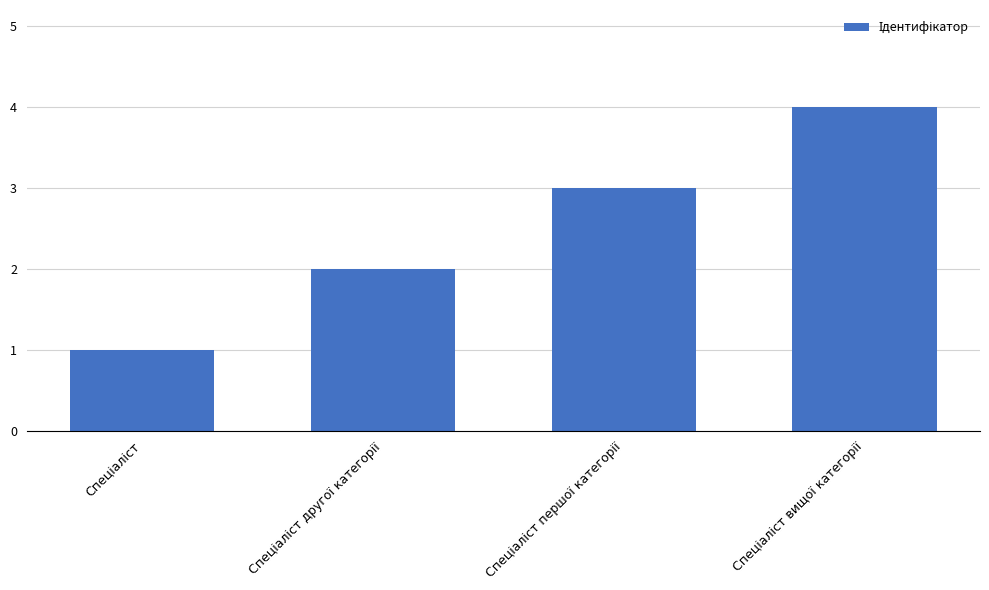

What is the maximum value shown in the chart?

4